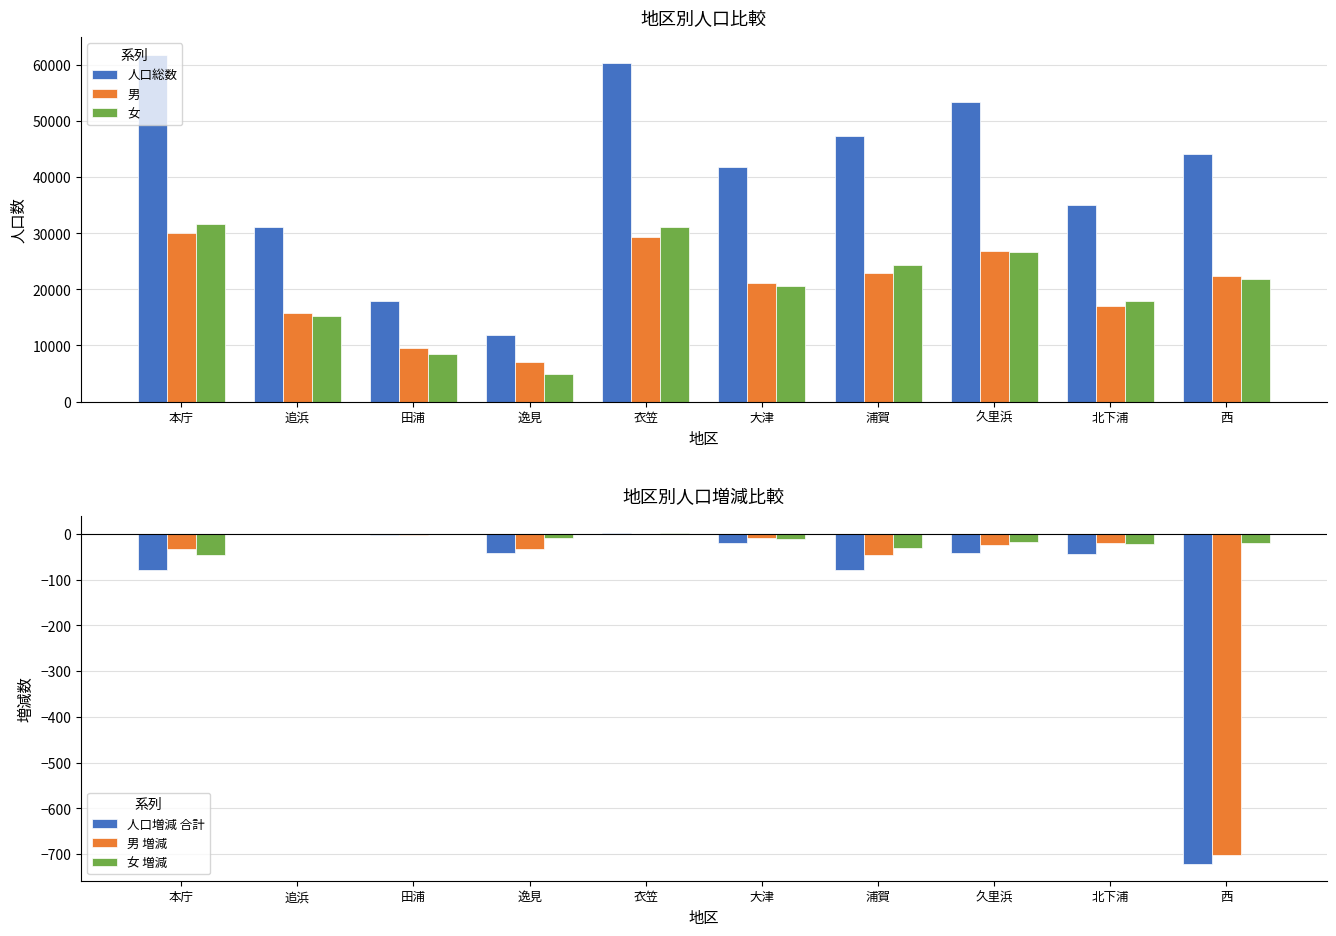

The 人口総数 series shows 61890 at 本庁. True or false?

True